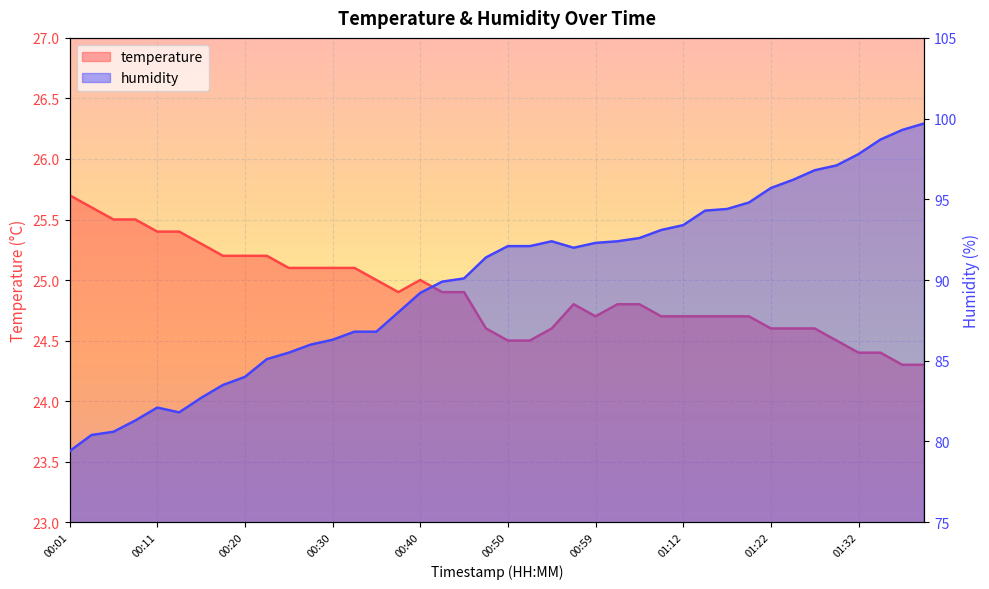

What is the difference between the second highest and second lowest values in the humidity series?

18.9